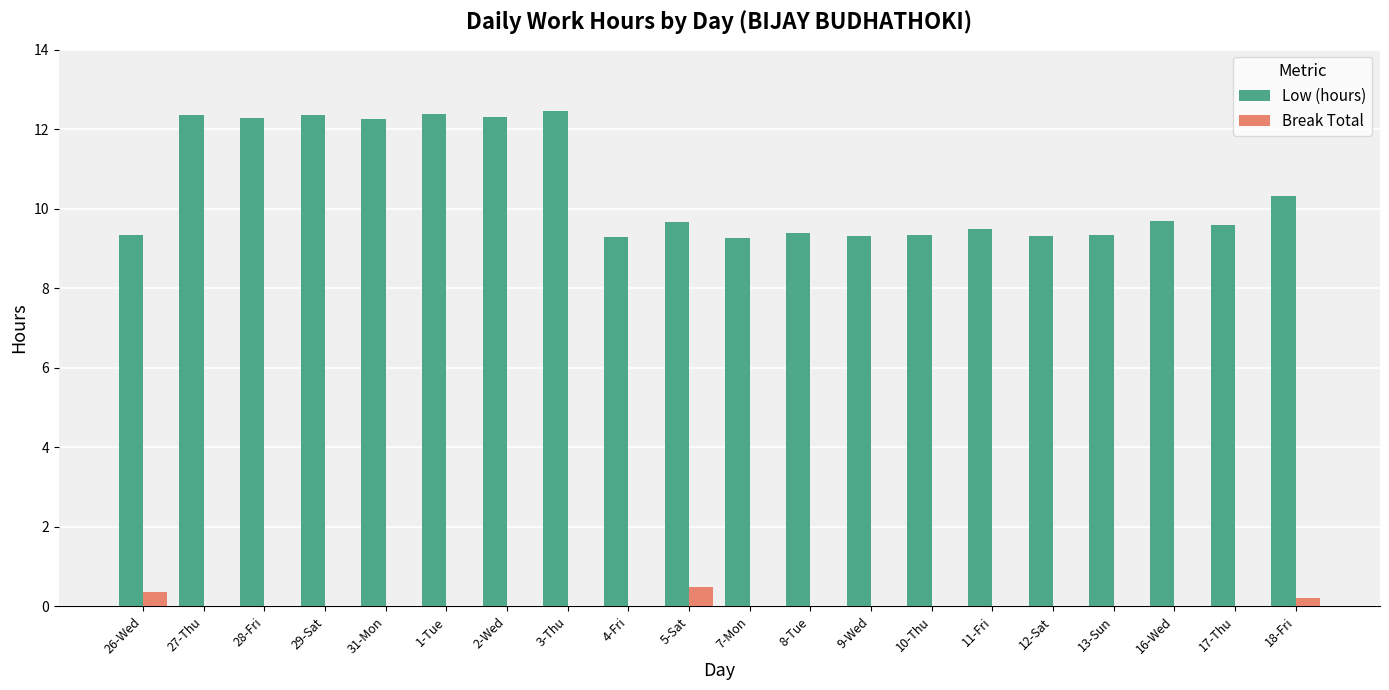

What is the sum of all Break Total values?

1.1